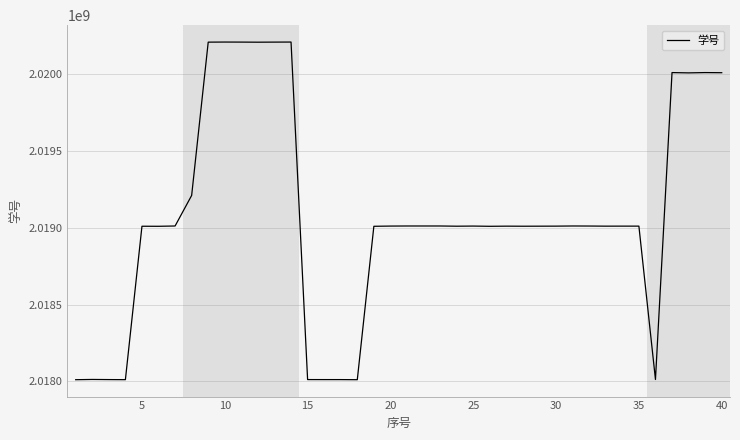

What is the minimum value shown in the chart?

2018010075